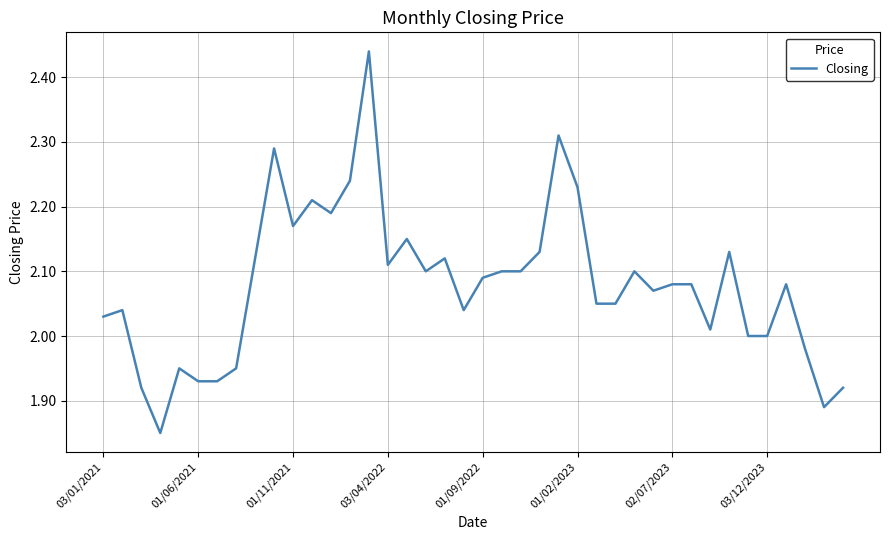

What is the difference between the maximum and minimum values?

0.6